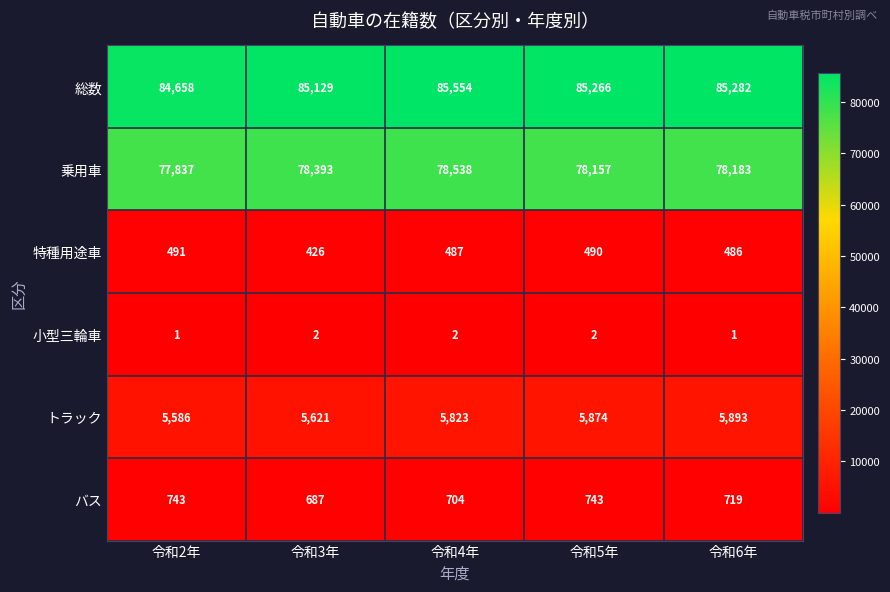

What is the greatest value displayed?

85554